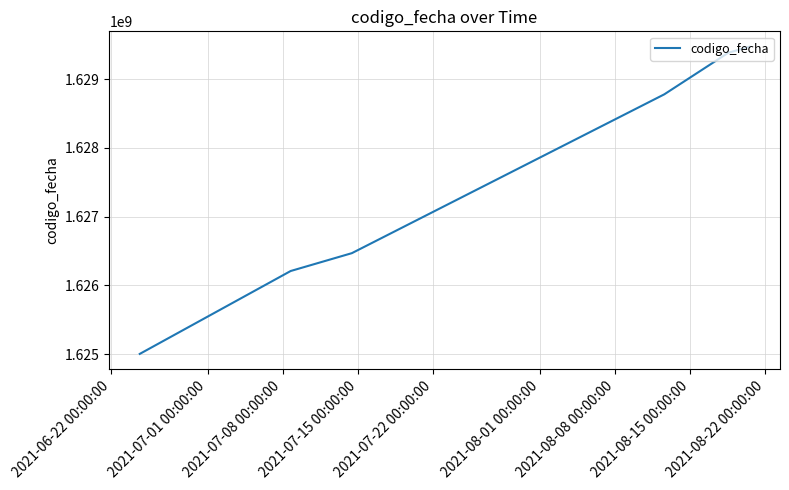

What is the greatest value displayed?

1629472638